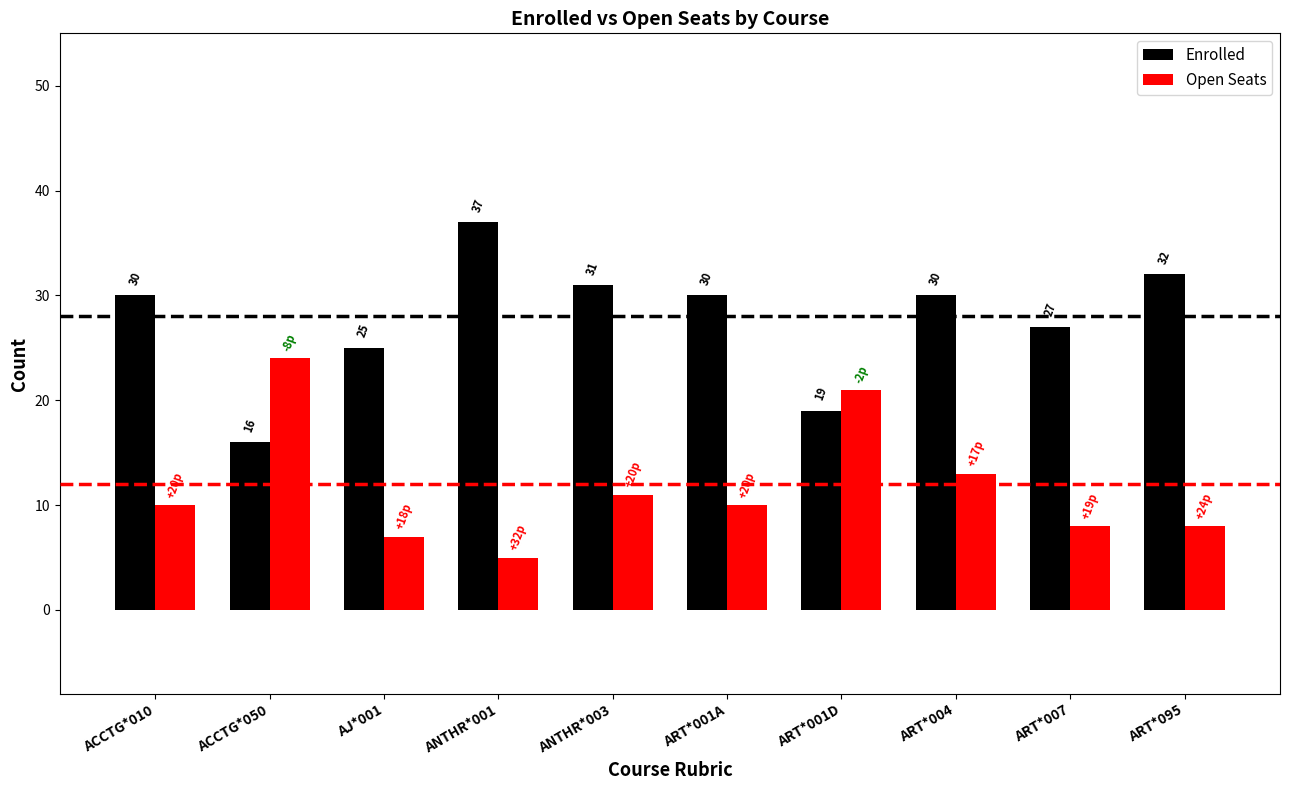

The Enrolled series shows 18 at ACCTG*010. True or false?

False